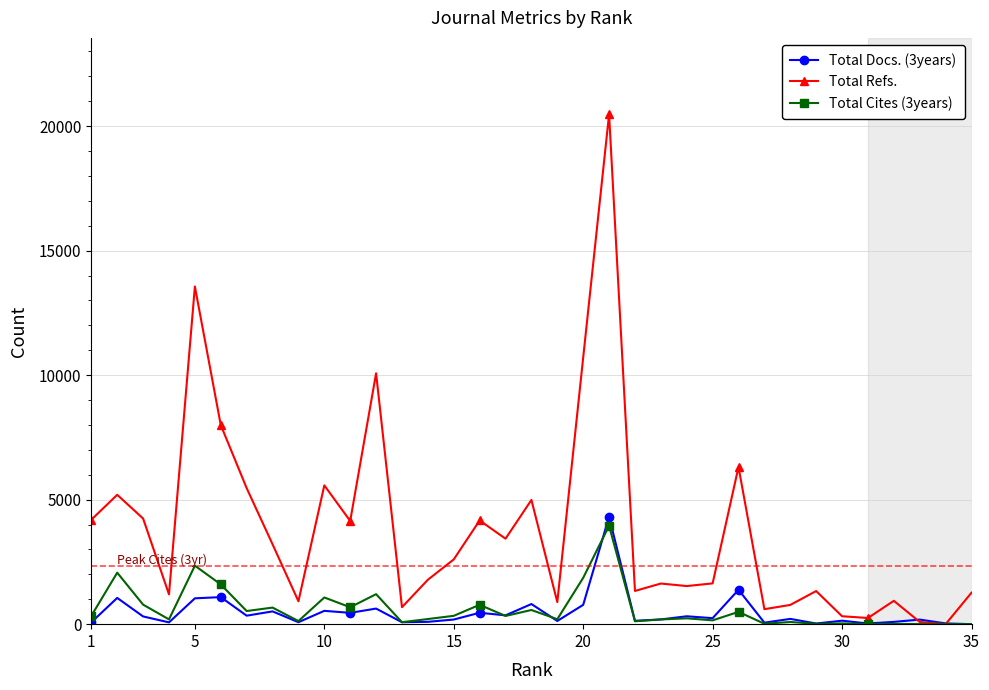

Which series has the largest range (max minus min)?

Total Refs.